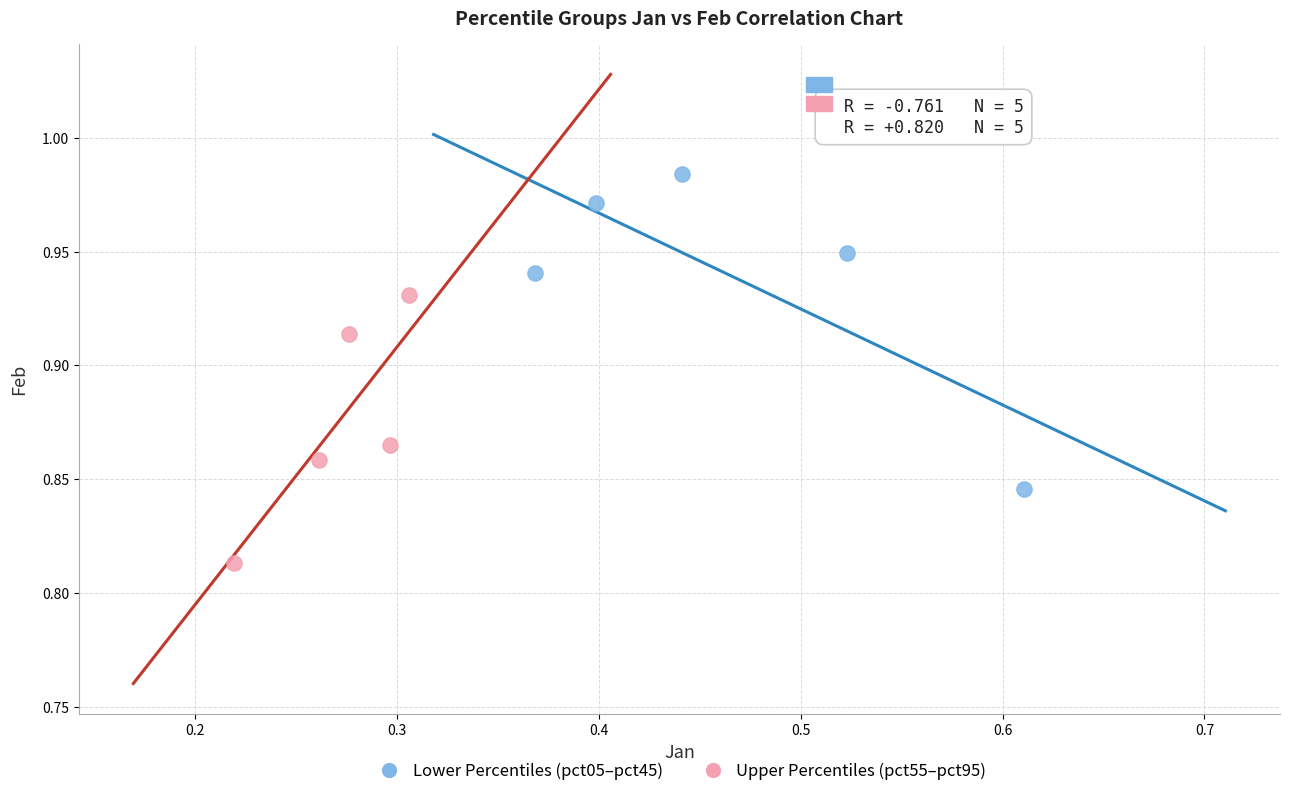

Which series reaches the maximum Y coordinate?

Lower Percentiles (pct05–pct45)